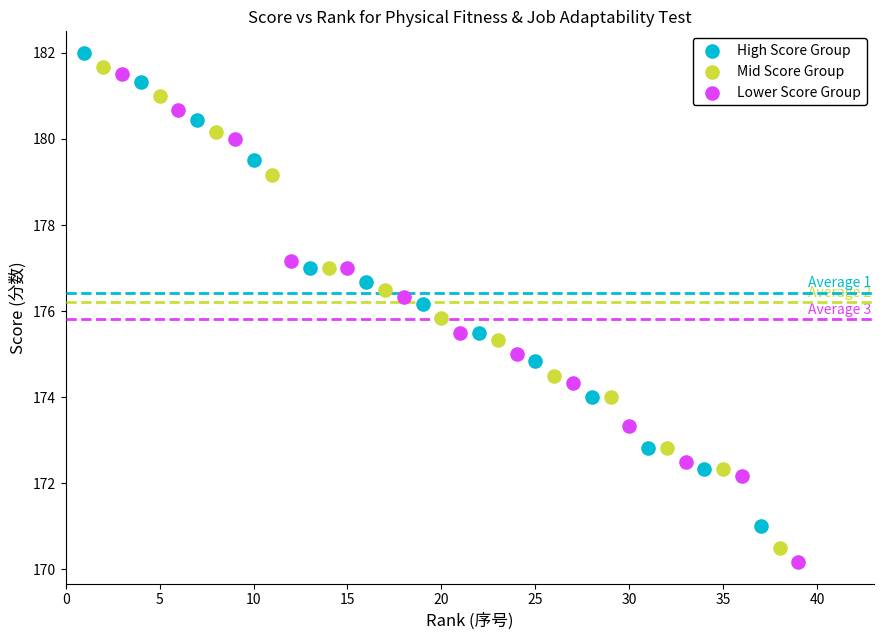

Which series has the largest Y range (max minus min)?

Lower Score Group